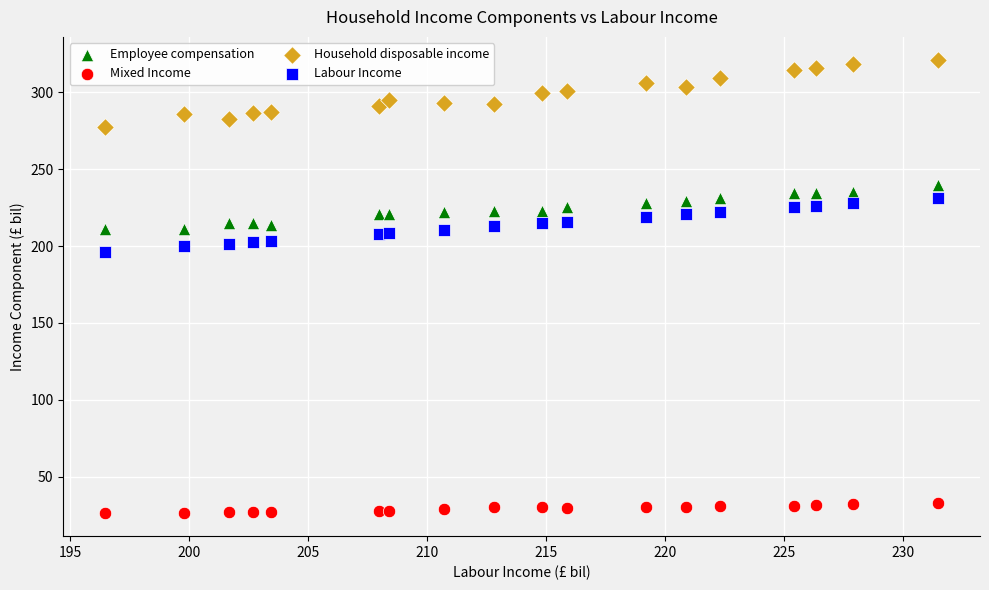

Which series has the largest Y range (max minus min)?

Household disposable income